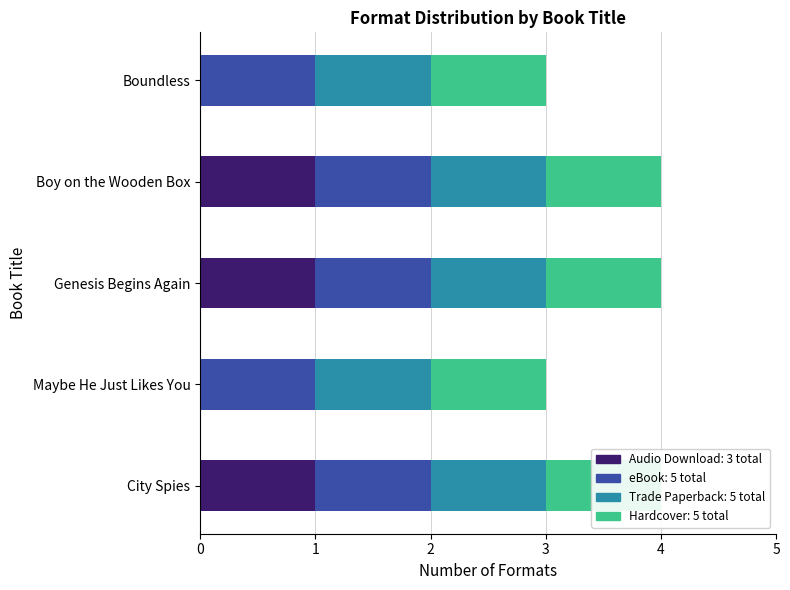

How many bars are there in each group?

4